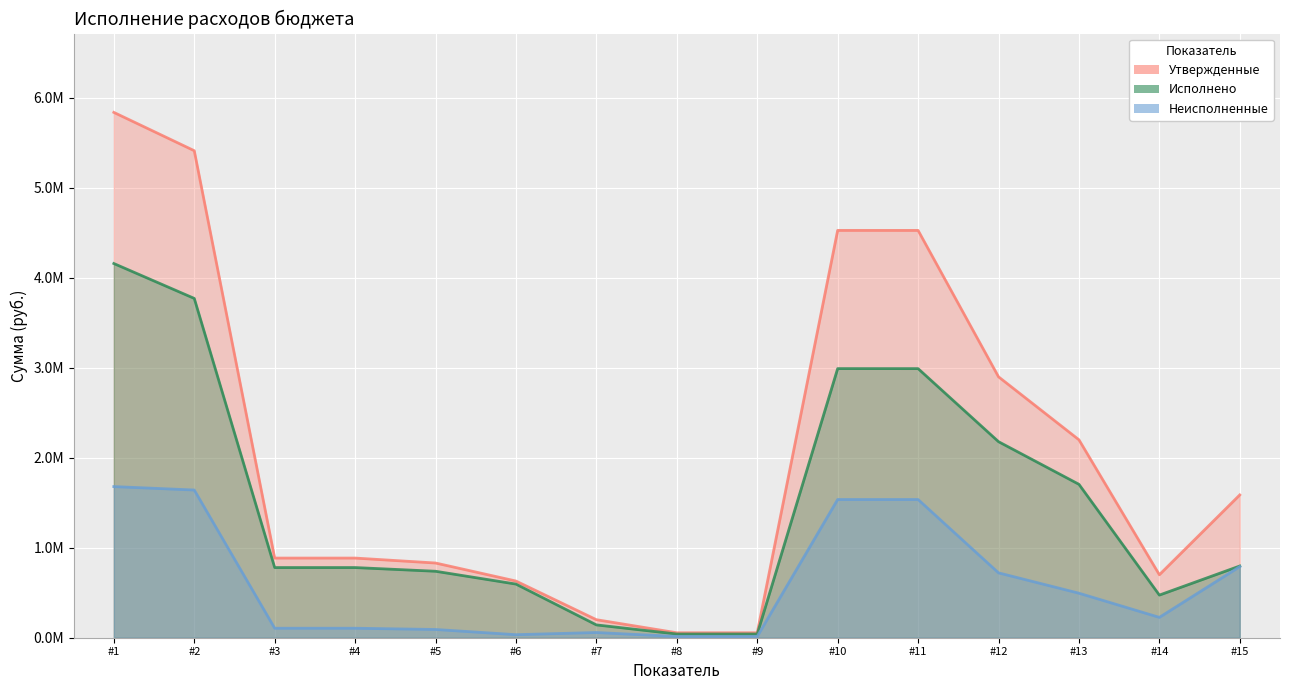

At which label does Исполнено first exceed 779916?

#1